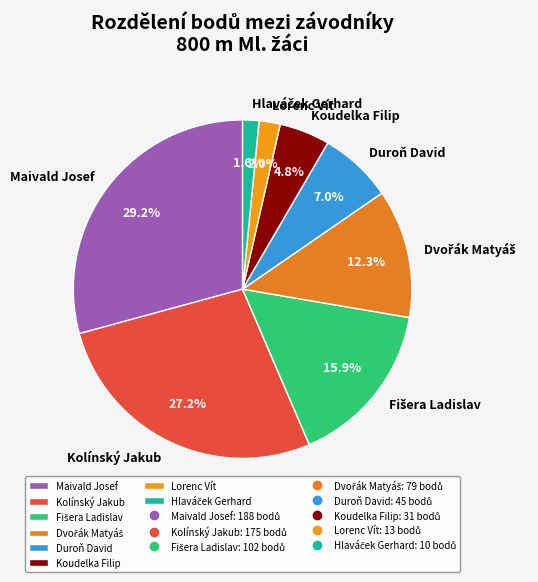

Which has a higher value, Maivald Josef or Duroň David?

Maivald Josef